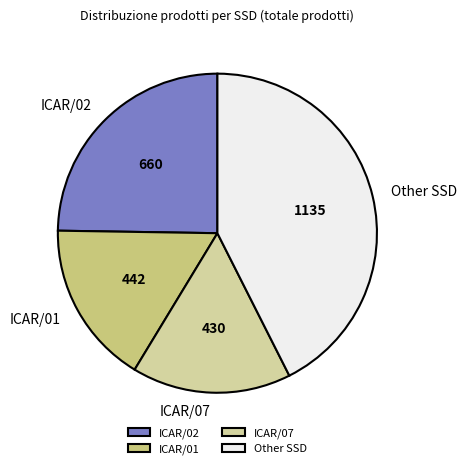

Combined, do ICAR/02 and Other SSD account for over 50%?

Yes